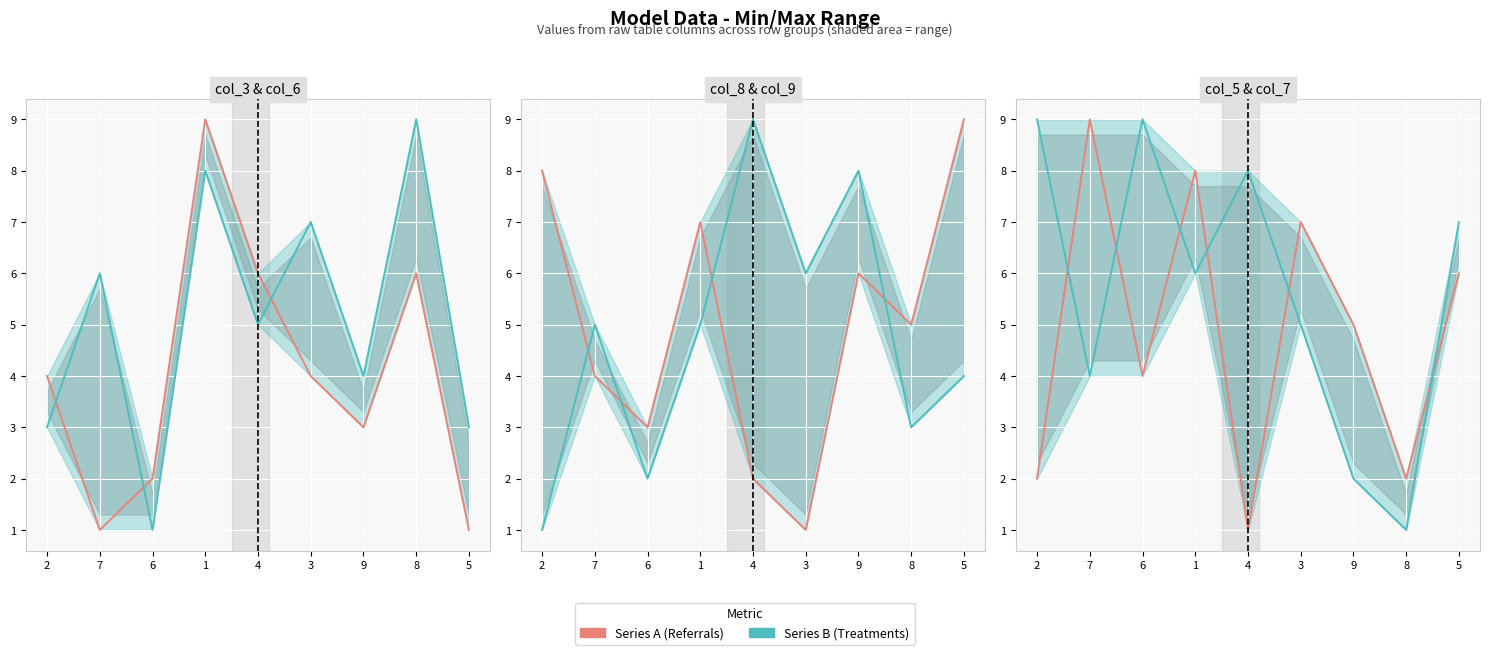

What is the difference between the maximum and minimum values in the Series B (Treatments) series?

8